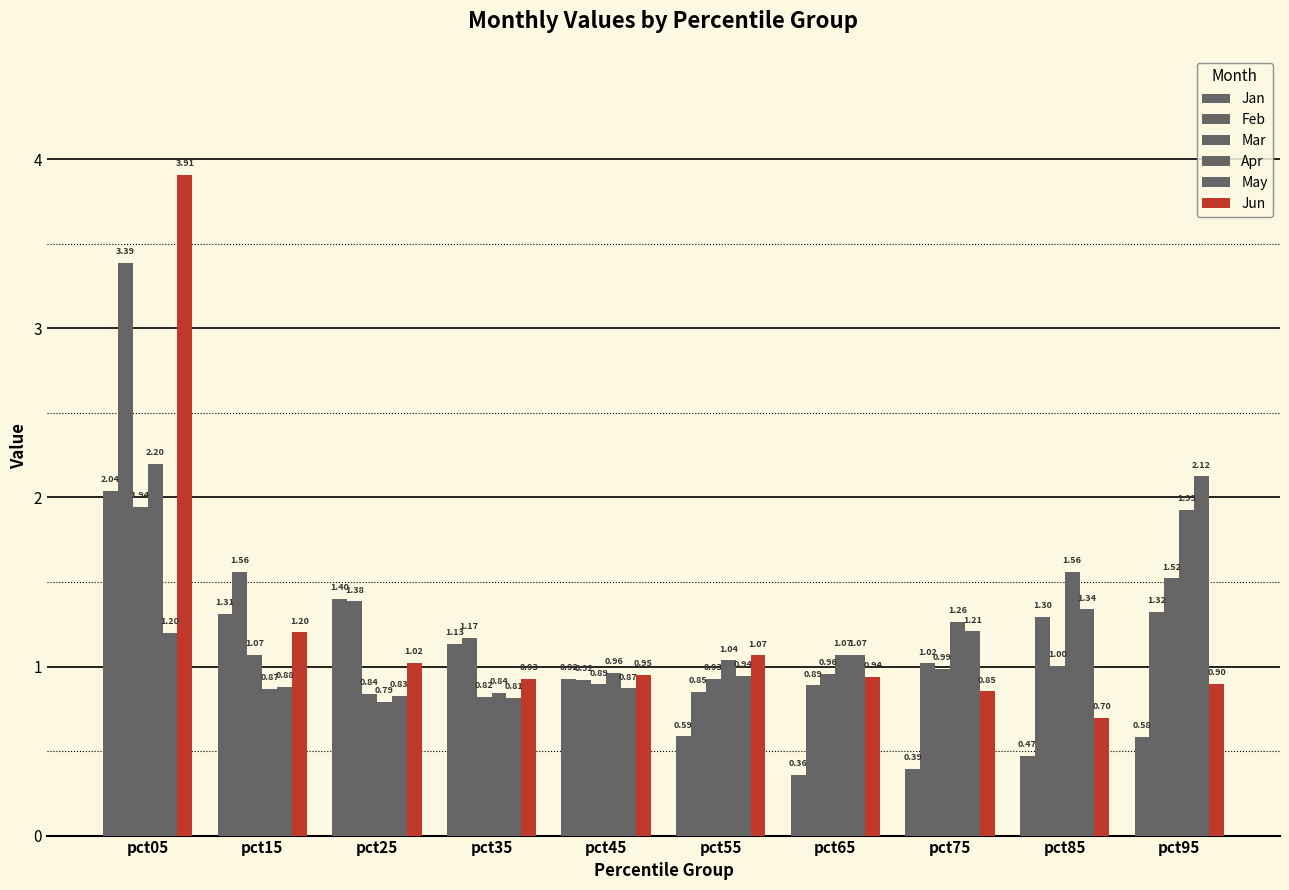

Reading left to right, list all the values displayed in this chart.

Jan: 2.0	1.3	1.4	1.1	0.9	0.6	0.4	0.4	0.5	0.6
Feb: 3.4	1.6	1.4	1.2	0.9	0.8	0.9	1.0	1.3	1.3
Mar: 1.9	1.1	0.8	0.8	0.9	0.9	1.0	1.0	1.0	1.5
Apr: 2.2	0.9	0.8	0.8	1.0	1.0	1.1	1.3	1.6	1.9
May: 1.2	0.9	0.8	0.8	0.9	0.9	1.1	1.2	1.3	2.1
Jun: 3.9	1.2	1.0	0.9	1.0	1.1	0.9	0.9	0.7	0.9